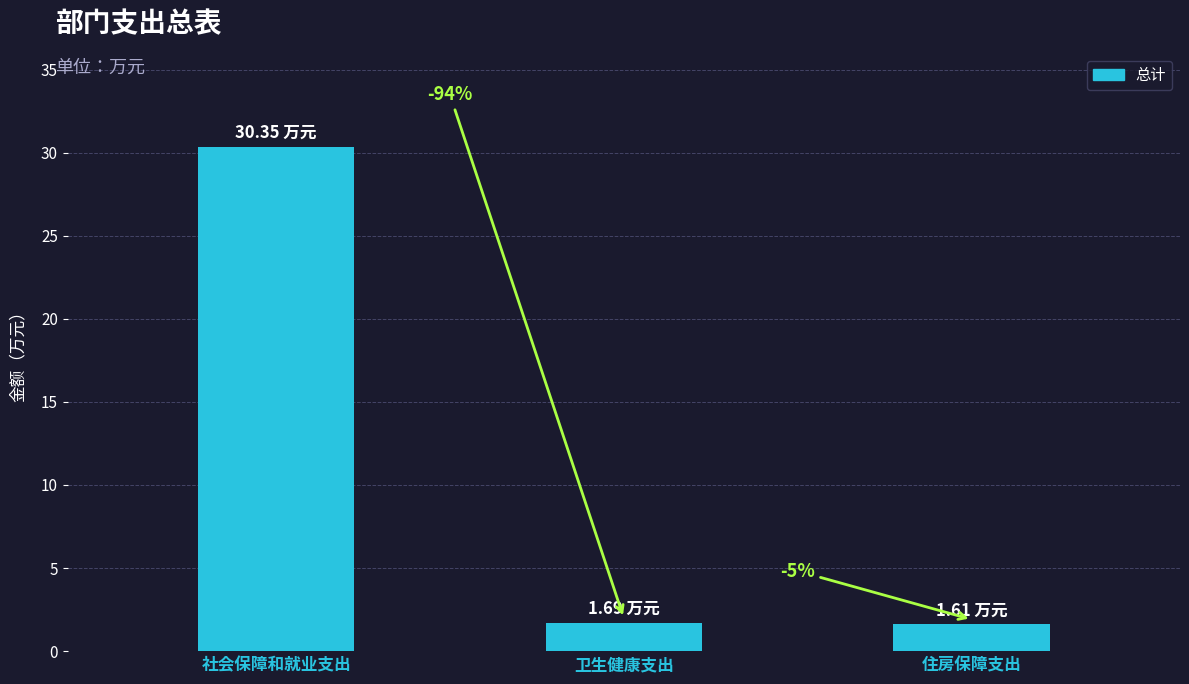

Does the chart contain any negative values?

No